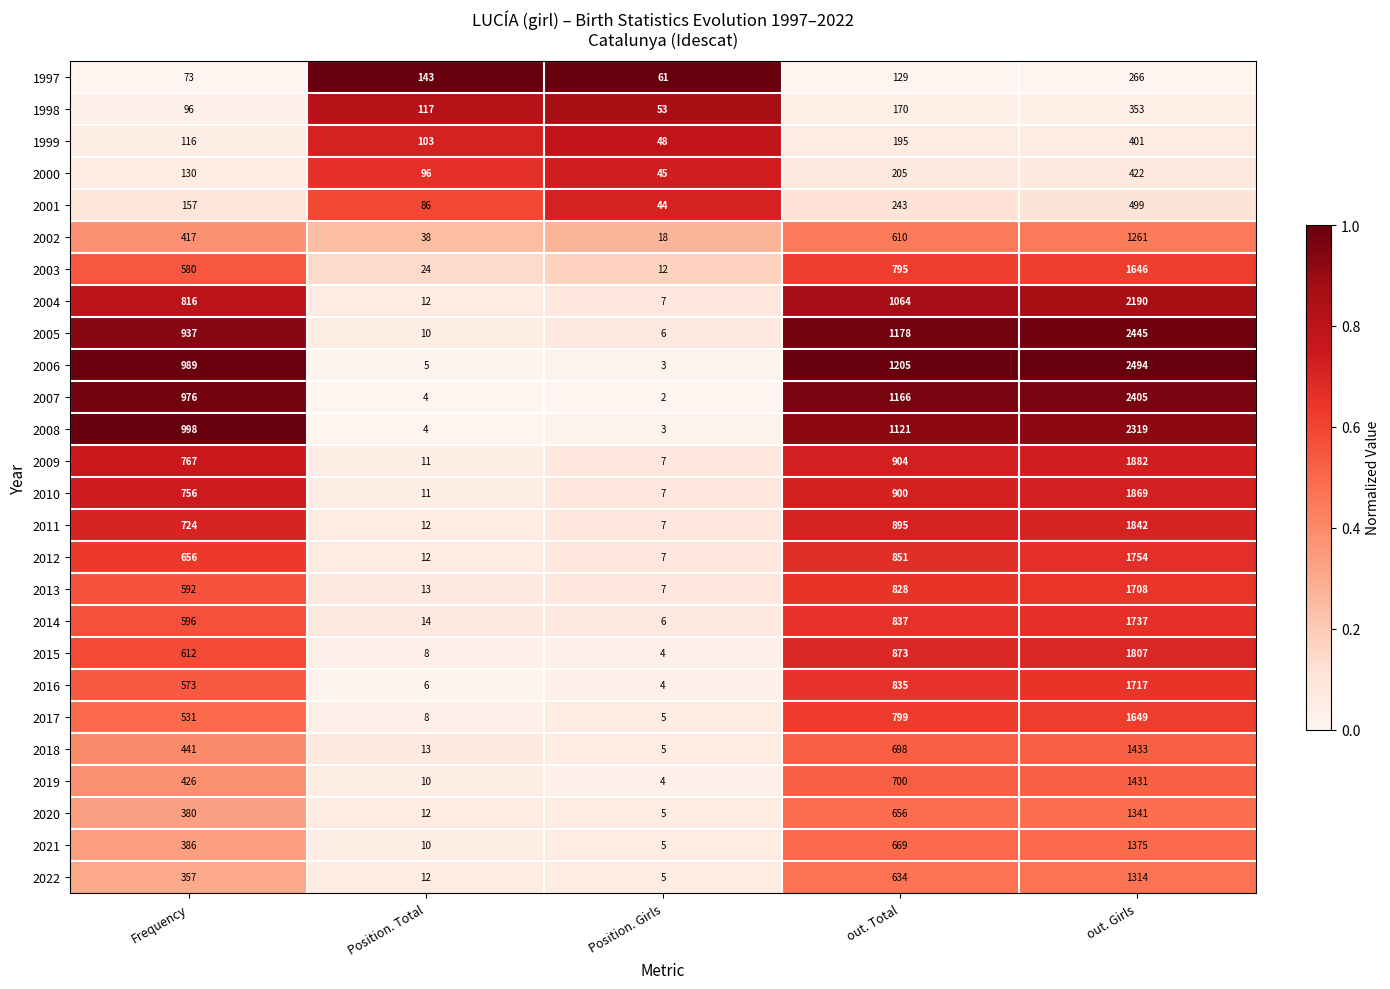

Which series has the largest range (max minus min)?

2006